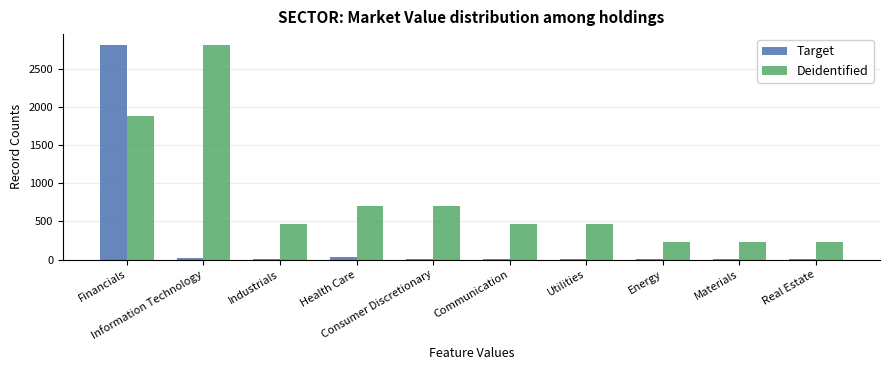

Which series has the largest total across all categories?

Deidentified